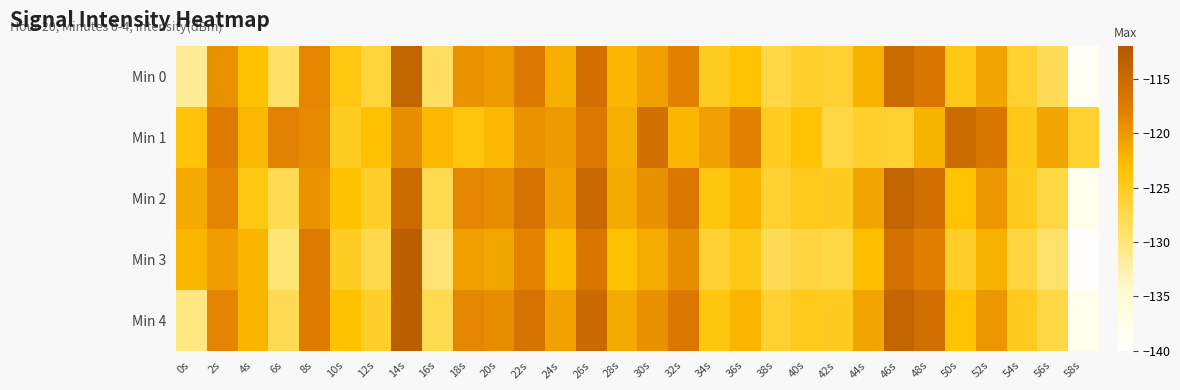

Reading right to left, what are all the values shown in this chart?

Min 0: 58s=-138.8	56s=-128.1	54s=-125.8	52s=-120.9	50s=-124.4	48s=-116.9	46s=-115.1	44s=-122.0	42s=-126.0	40s=-125.7	38s=-126.9	36s=-123.4	34s=-125.1	32s=-118.0	30s=-120.4	28s=-122.3	26s=-115.8	24s=-121.7	22s=-117.3	20s=-120.0	18s=-119.5	16s=-128.6	14s=-114.0	12s=-126.5	10s=-124.2	8s=-118.5	6s=-128.7	4s=-123.2	2s=-119.4	0s=-131.4
Min 1: 58s=-125.8	56s=-120.9	54s=-124.4	52s=-116.9	50s=-115.1	48s=-122.0	46s=-126.0	44s=-125.7	42s=-126.9	40s=-123.4	38s=-125.1	36s=-118.0	34s=-120.4	32s=-122.3	30s=-115.8	28s=-121.7	26s=-117.3	24s=-120.0	22s=-119.5	20s=-122.5	18s=-123.9	16s=-122.5	14s=-119.1	12s=-123.2	10s=-125.0	8s=-118.9	6s=-118.2	4s=-122.5	2s=-117.6	0s=-123.7
Min 2: 58s=-137.8	56s=-127.1	54s=-124.8	52s=-119.9	50s=-123.4	48s=-115.9	46s=-114.1	44s=-121.0	42s=-125.0	40s=-124.7	38s=-125.9	36s=-122.4	34s=-124.1	32s=-117.0	30s=-119.4	28s=-121.3	26s=-114.8	24s=-120.7	22s=-116.3	20s=-119.0	18s=-118.5	16s=-127.6	14s=-115.0	12s=-125.5	10s=-123.2	8s=-119.5	6s=-127.7	4s=-124.2	2s=-118.4	0s=-121.4
Min 3: 58s=-139.8	56s=-129.1	54s=-126.8	52s=-121.9	50s=-125.4	48s=-117.9	46s=-116.1	44s=-123.0	42s=-127.0	40s=-126.7	38s=-127.9	36s=-124.4	34s=-126.1	32s=-119.0	30s=-121.4	28s=-123.3	26s=-116.8	24s=-122.7	22s=-118.3	20s=-121.0	18s=-120.5	16s=-129.6	14s=-113.0	12s=-127.5	10s=-125.2	8s=-117.5	6s=-129.7	4s=-122.2	2s=-120.4	0s=-122.4
Min 4: 58s=-137.8	56s=-127.1	54s=-124.8	52s=-119.9	50s=-123.4	48s=-115.9	46s=-114.1	44s=-121.0	42s=-125.0	40s=-124.7	38s=-125.9	36s=-122.4	34s=-124.1	32s=-117.0	30s=-119.4	28s=-121.3	26s=-114.8	24s=-120.7	22s=-116.3	20s=-119.0	18s=-118.5	16s=-127.6	14s=-113.0	12s=-125.5	10s=-123.2	8s=-117.5	6s=-127.7	4s=-122.2	2s=-118.4	0s=-130.4